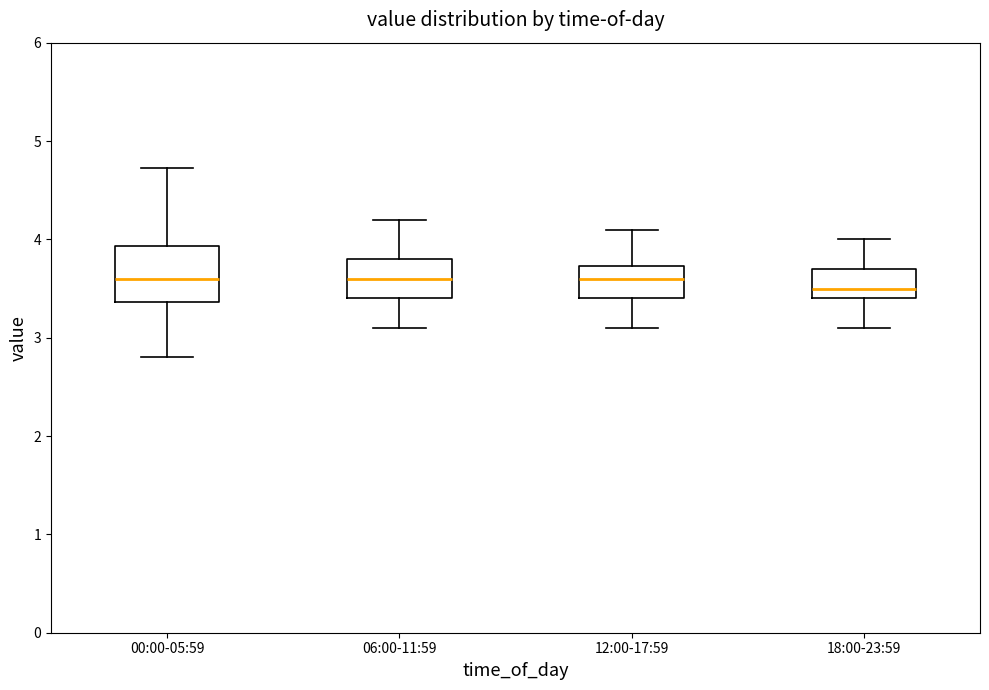

Which box's median line is the lowest?

18:00-23:59